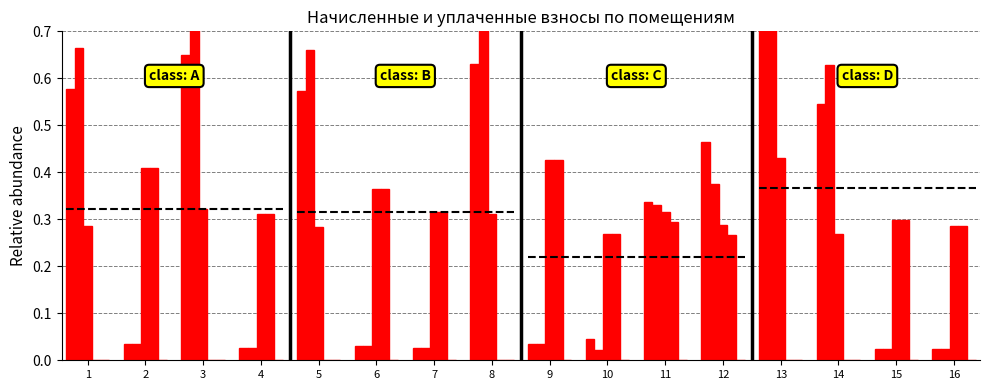

Which series has the largest range (max minus min)?

задолженность (кон)